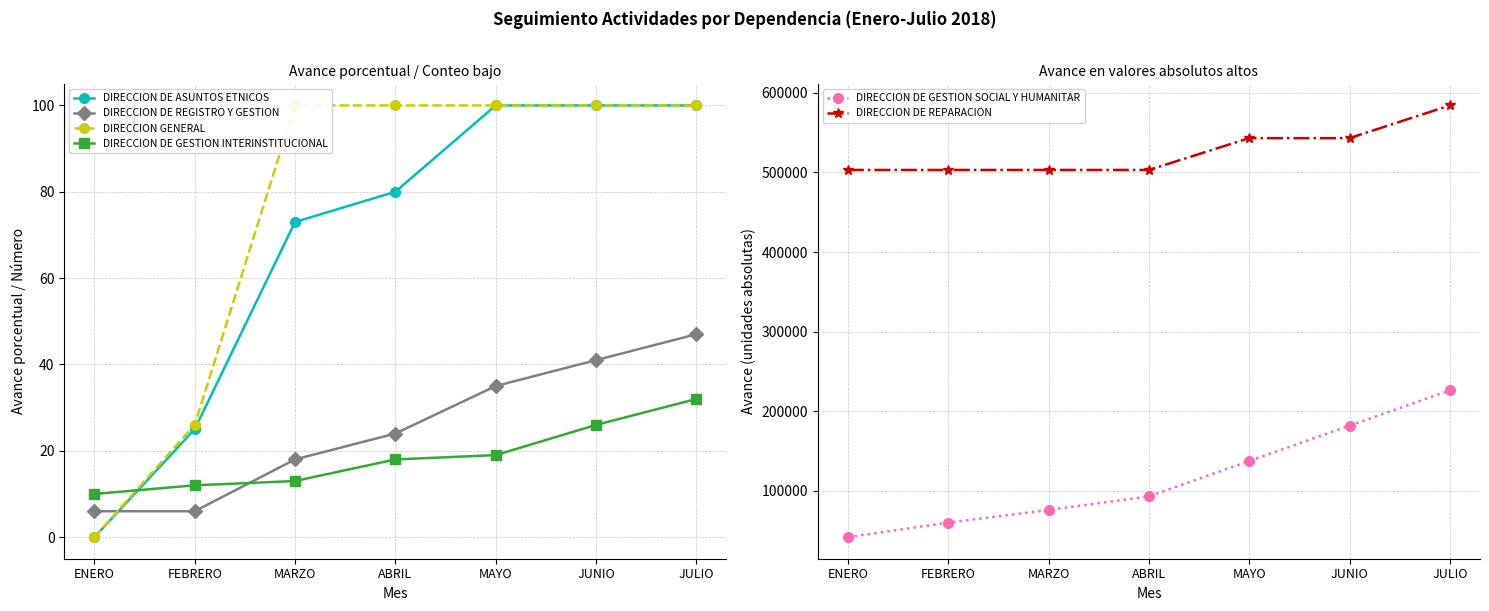

At which category does the chart reach its peak across all series?

JULIO